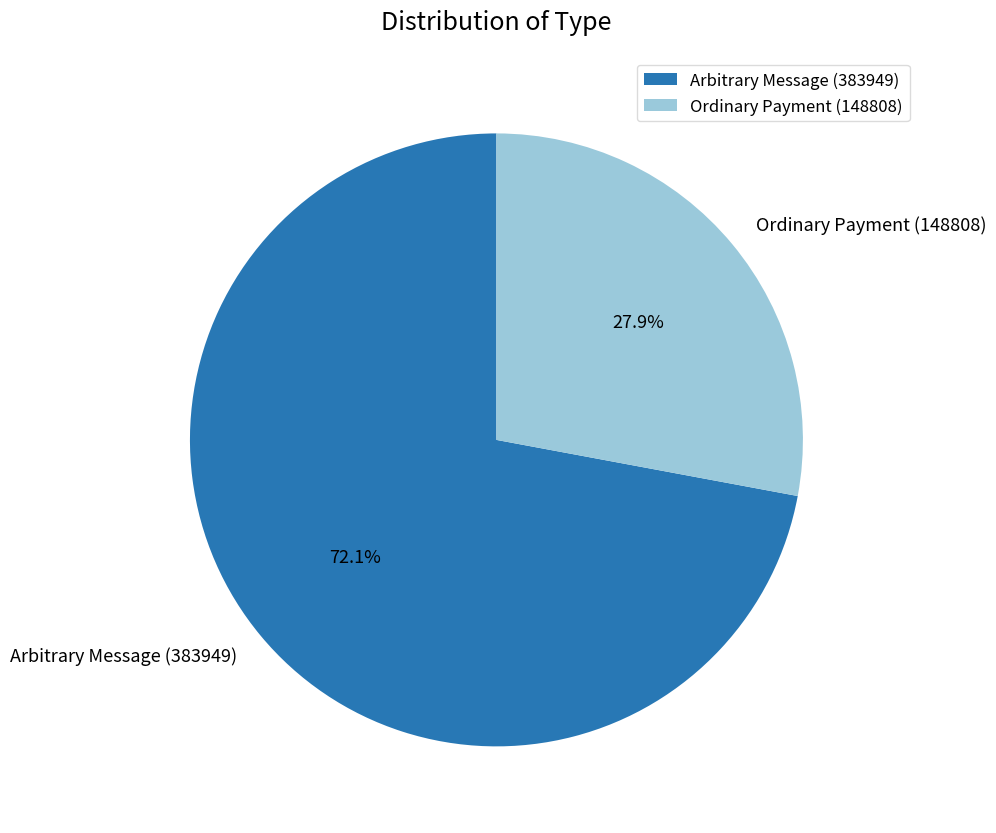

Between Arbitrary Message (383949) and Ordinary Payment (148808), which is larger?

Arbitrary Message (383949)